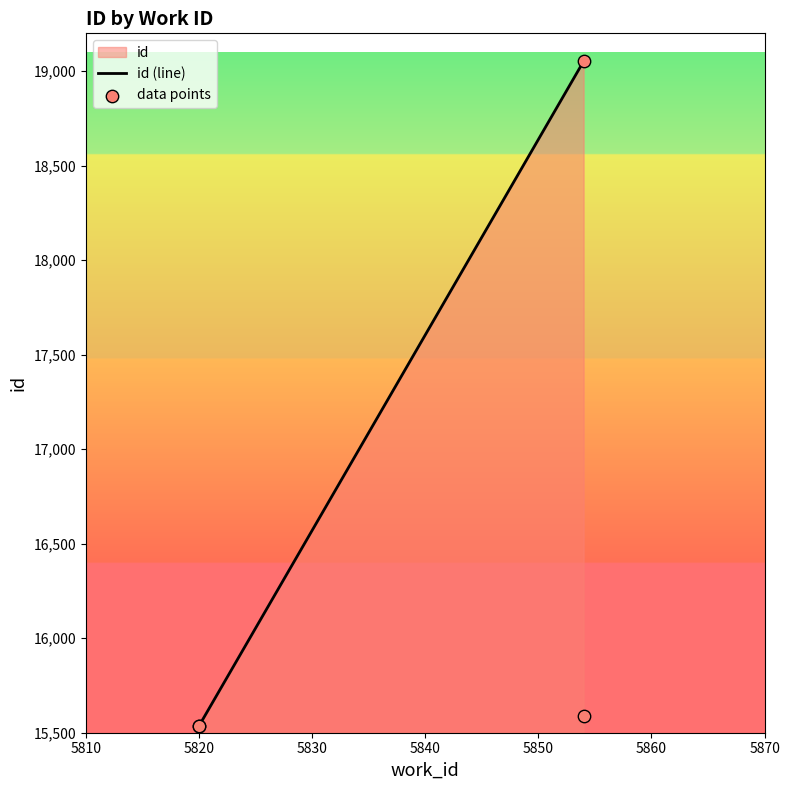

What Y value in the scatter plot is closest to 17293?

15586